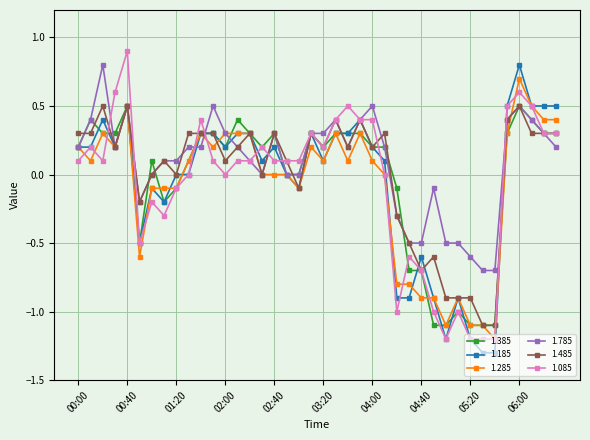

What is the label of the 17th point from the left?

02:40